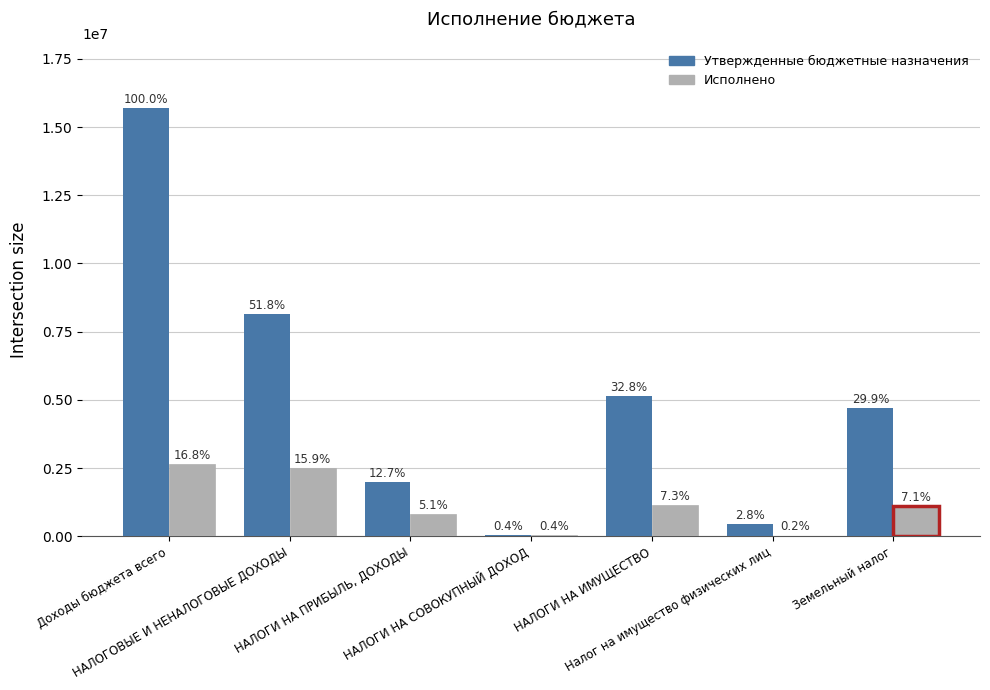

How many groups of bars are there?

7